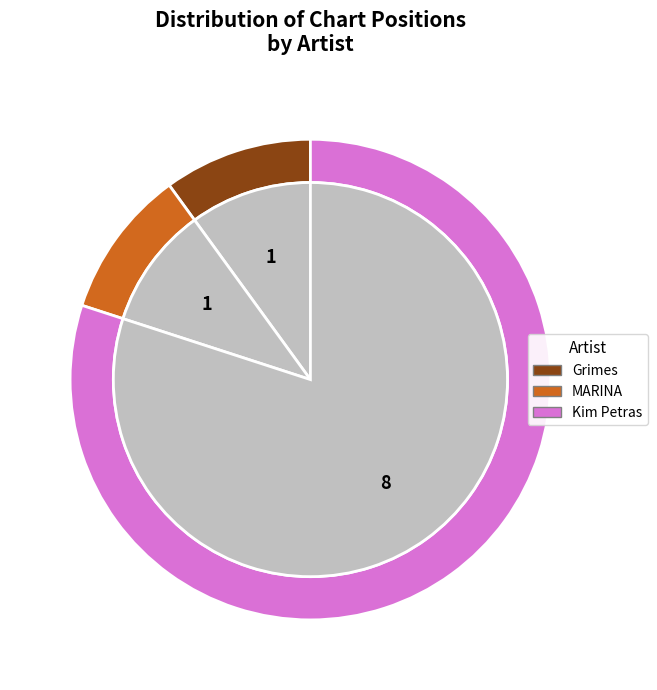

Count the number of slices in the pie.

3